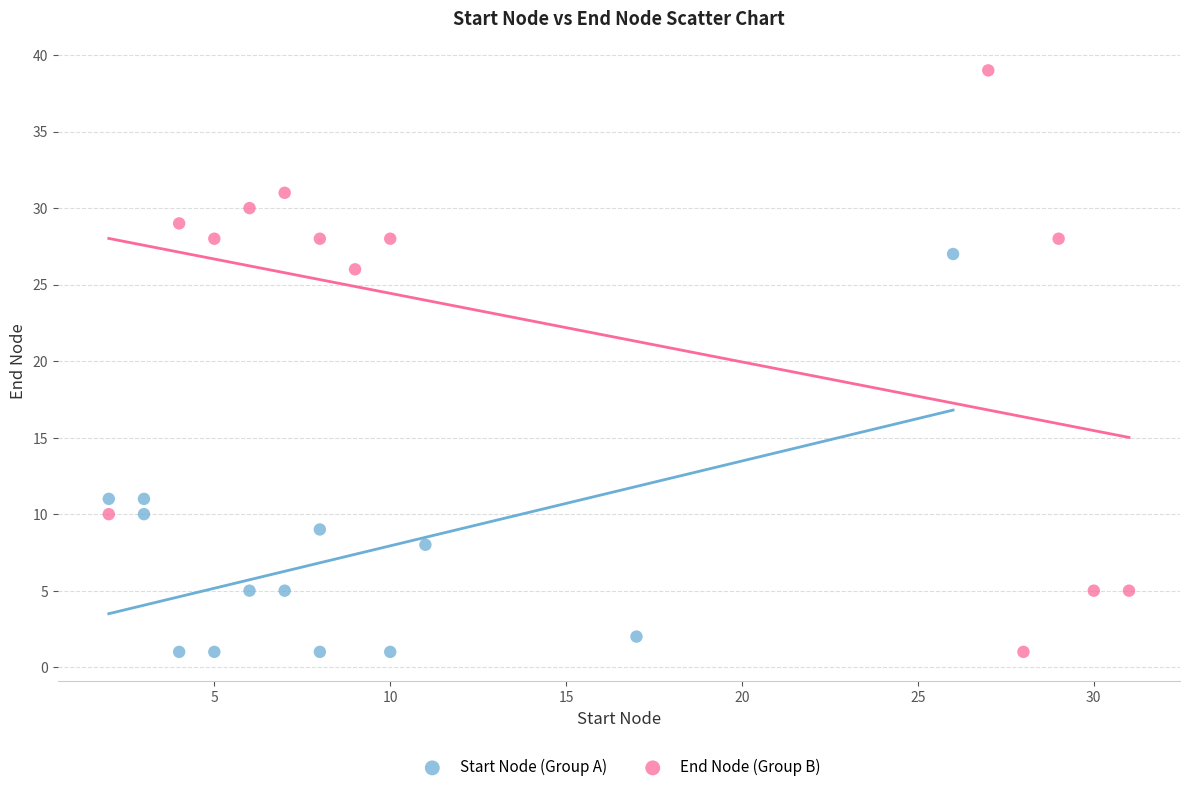

Which series has the widest spread of Y values?

End Node (Group B)